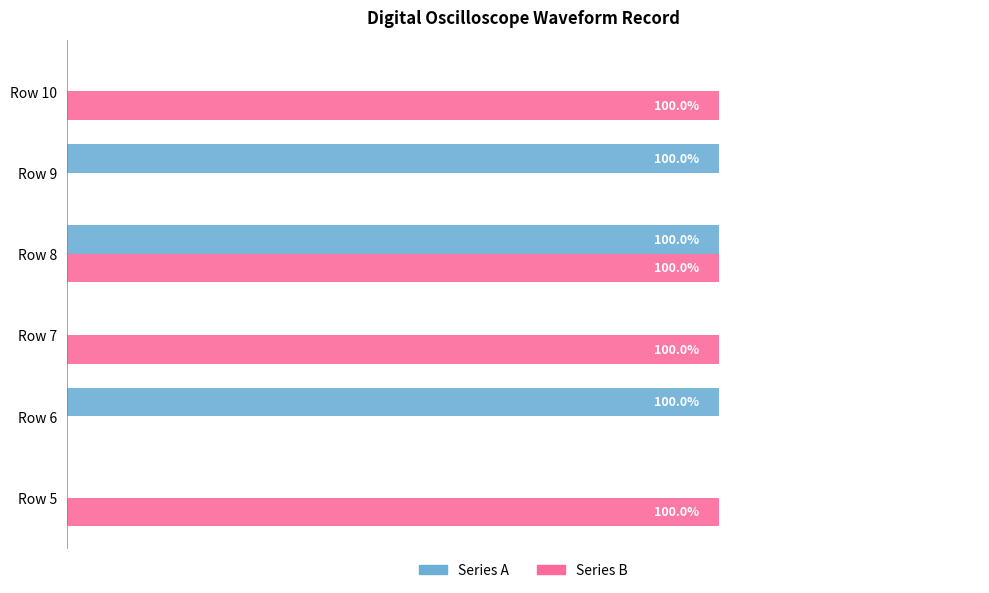

What are all the series names shown in the legend?

Series A, Series B